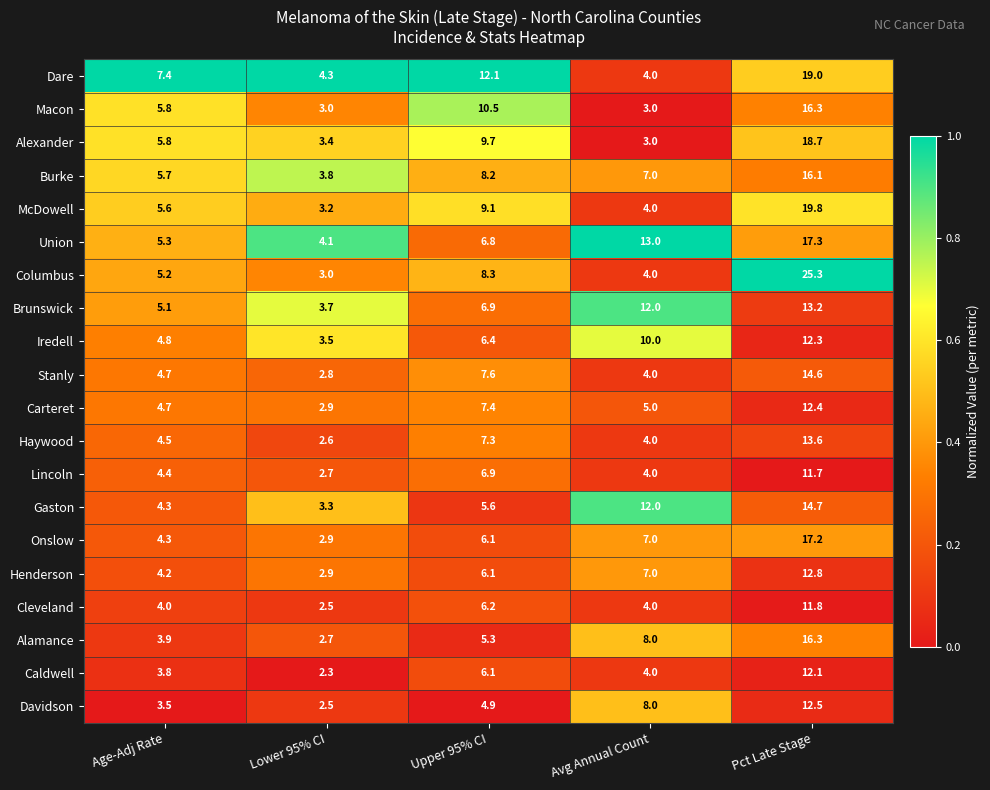

At which label does Dare first exceed 7?

Age-Adj Rate